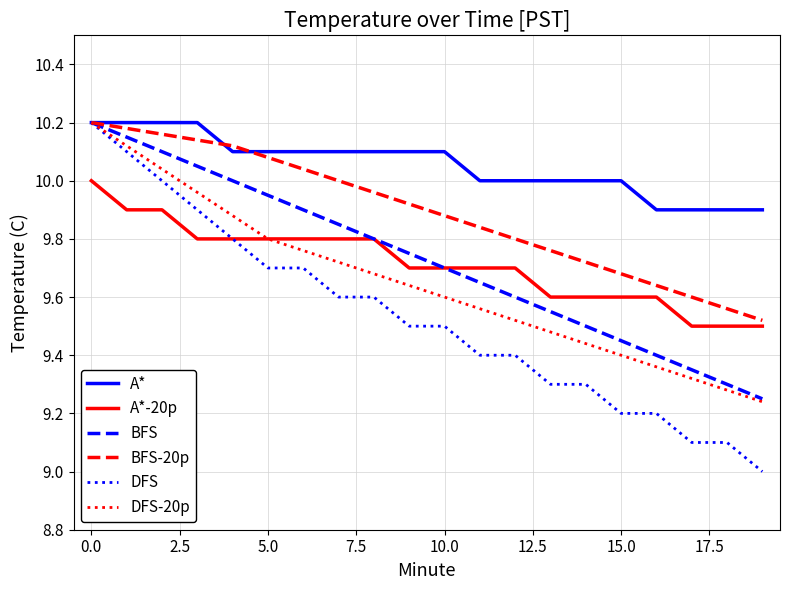

What is the difference between the maximum and minimum values in the DFS series?

1.2